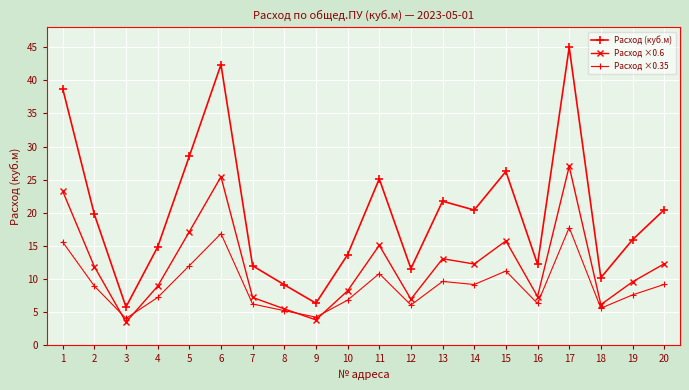

Between which two adjacent categories do Расход ×0.35 and Расход ×0.6 first intersect?

2 and 3